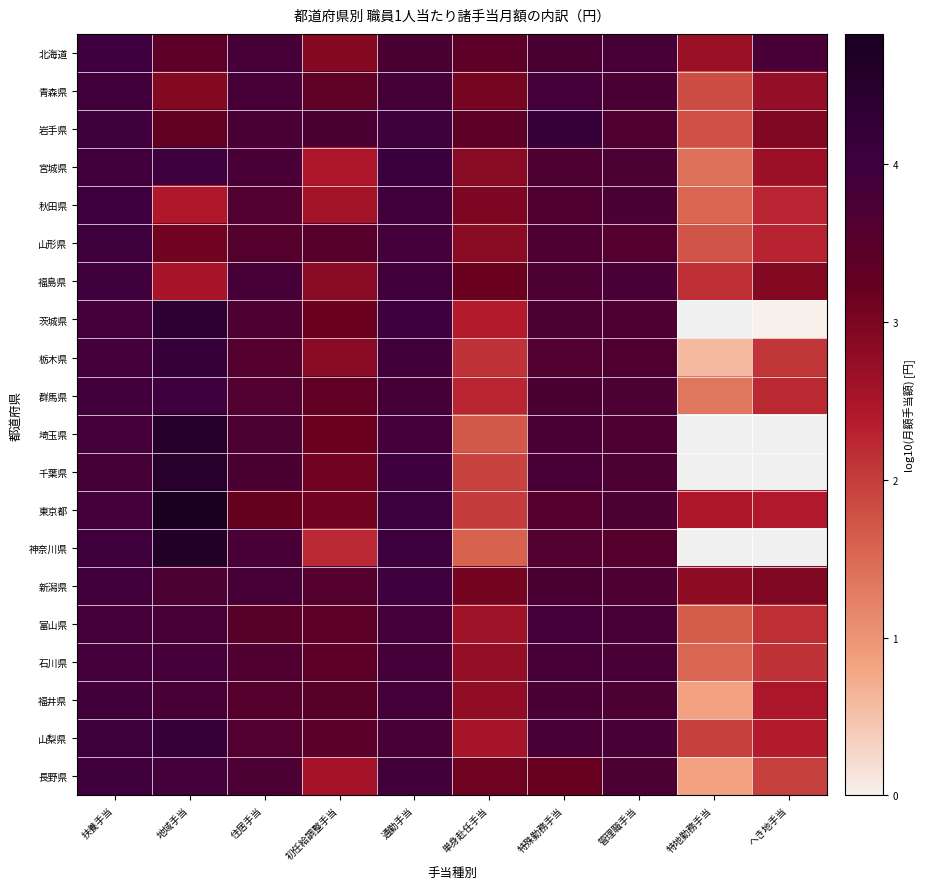

How many data points in 群馬県 are above 3?

7